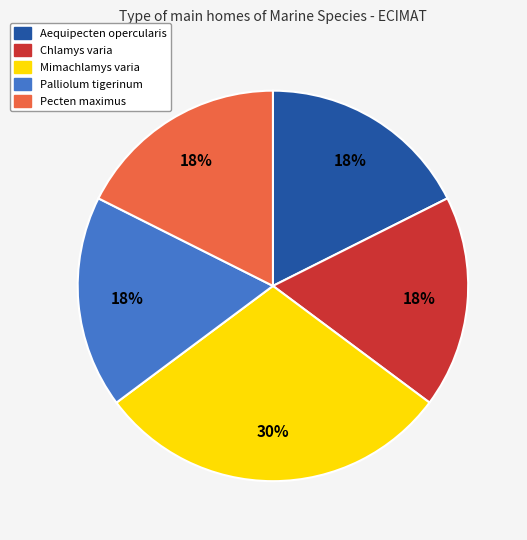

Count the number of slices in the pie.

5